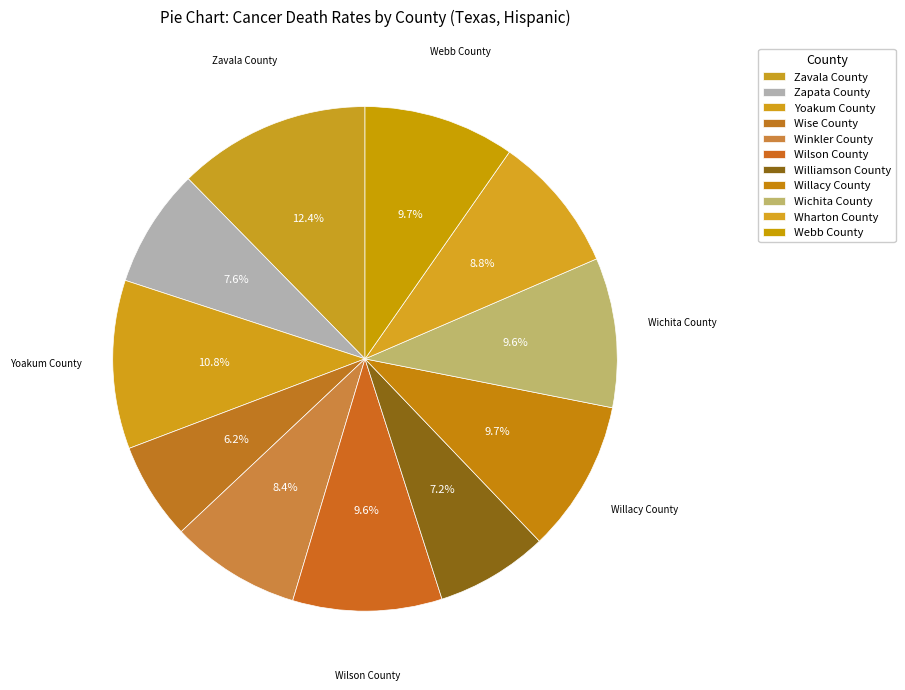

The Webb County slice represents 10% of the pie. True or false?

True